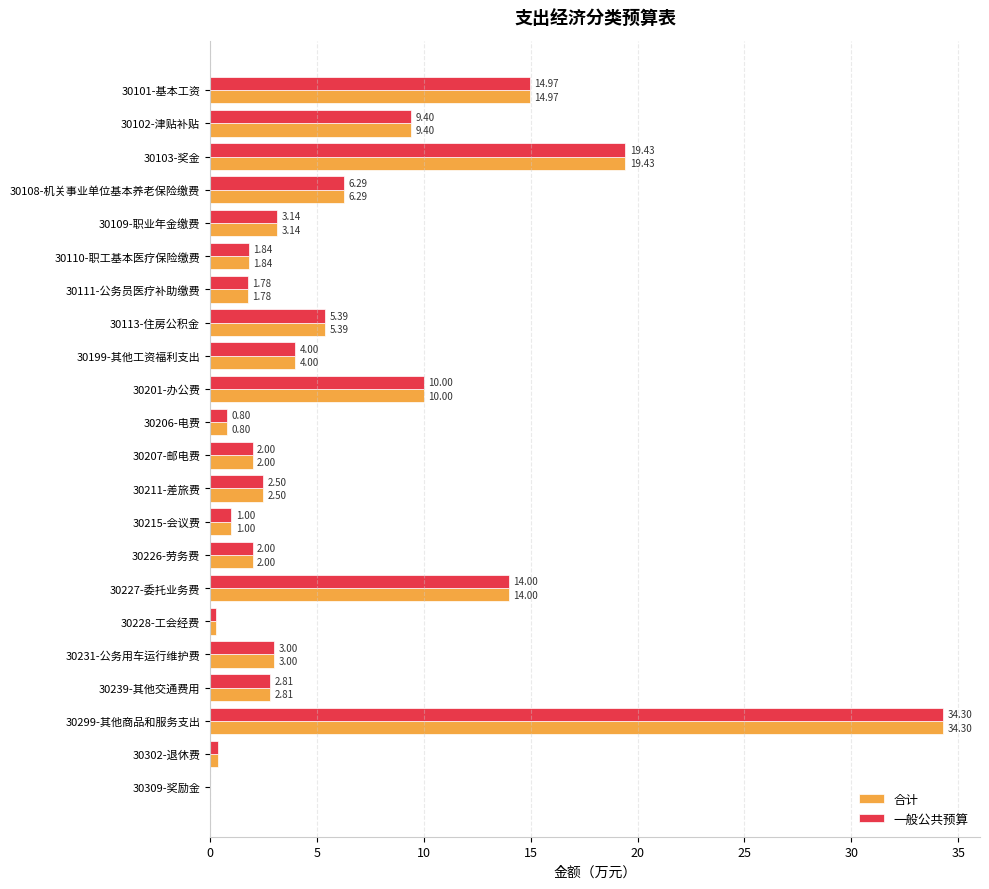

What is the average value of the 合计 series?

6.3